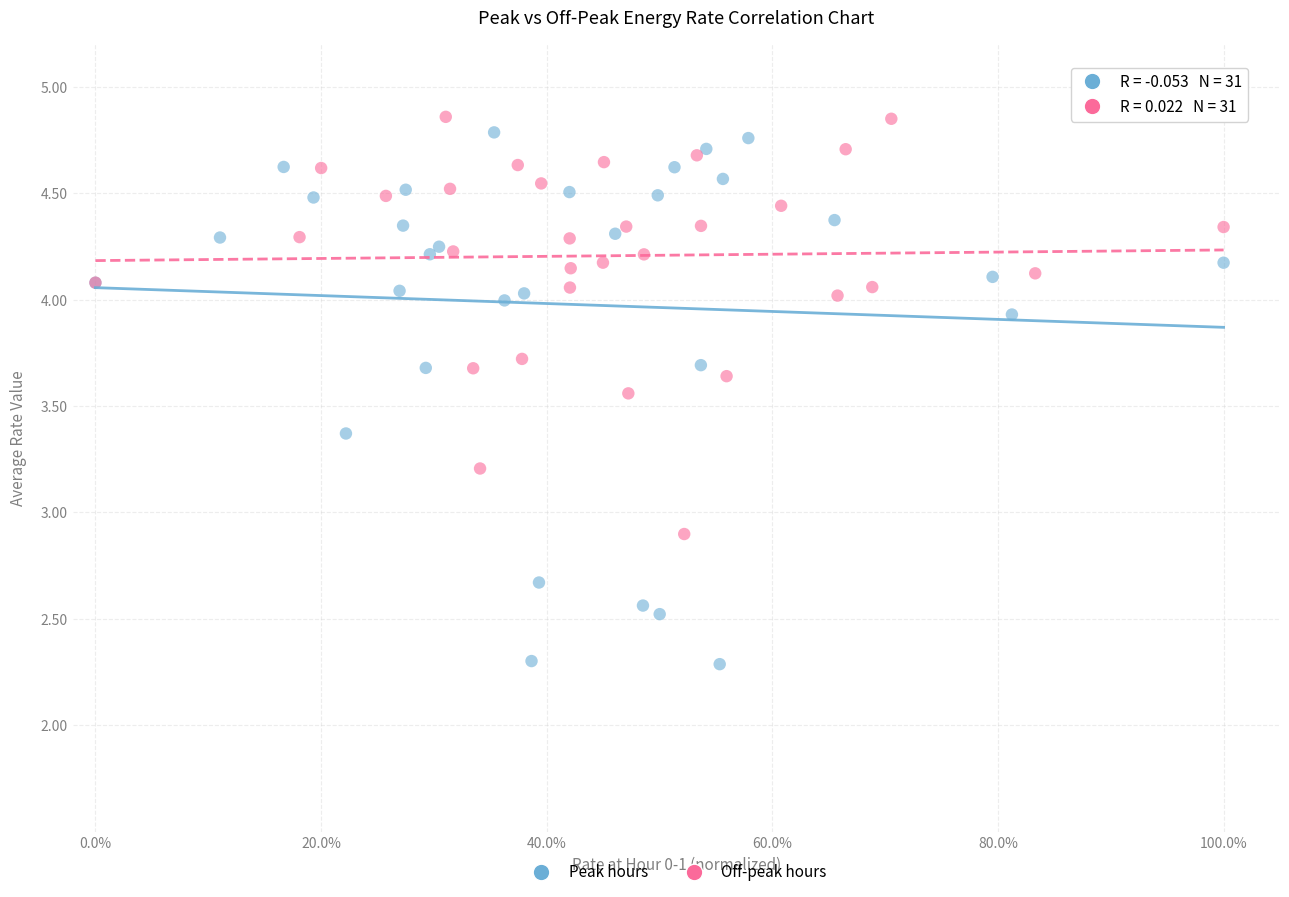

Which series contains the highest Y value?

Off-peak hours